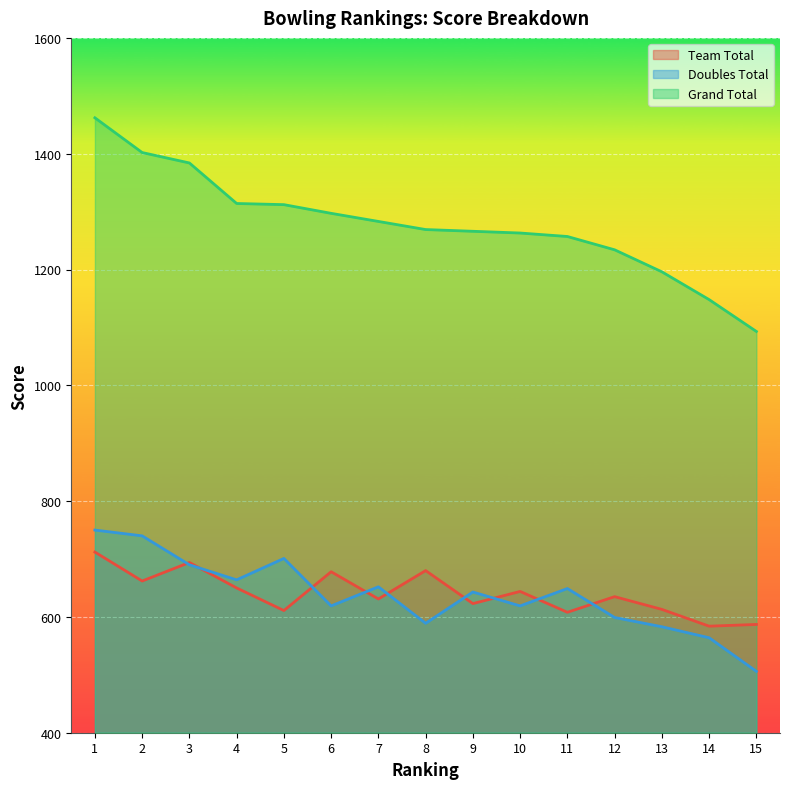

List the series in order of their peak value, highest first.

Grand Total, Doubles Total, Team Total